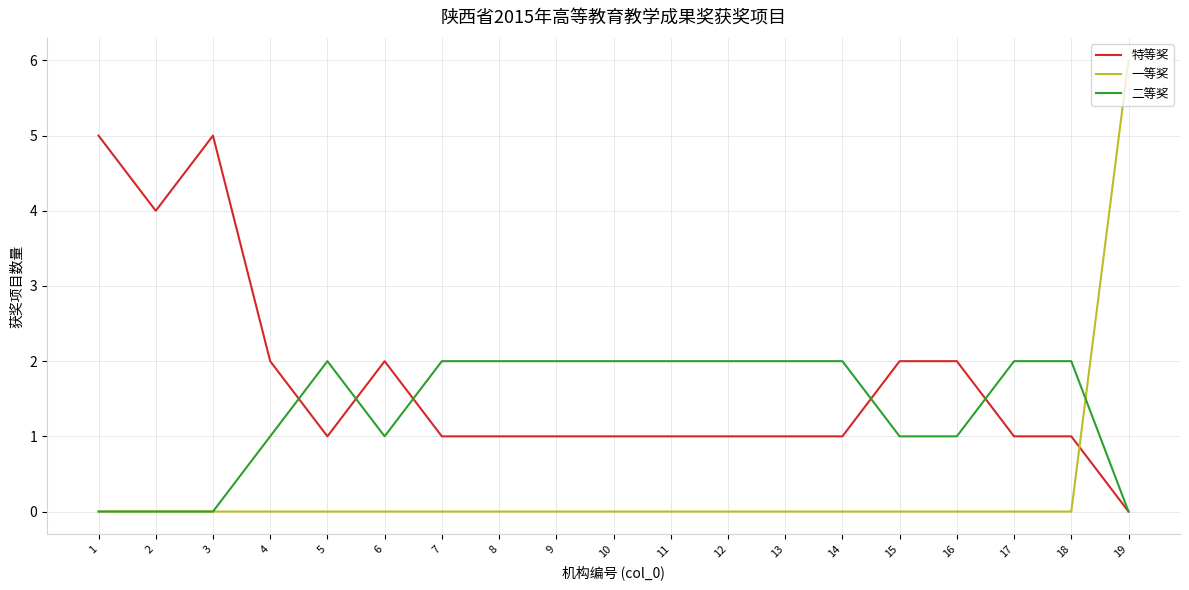

Reading right to left, extract all data points from this chart.

特等奖: 0	1	1	2	2	1	1	1	1	1	1	1	1	2	1	2	5	4	5
一等奖: 6	0	0	0	0	0	0	0	0	0	0	0	0	0	0	0	0	0	0
二等奖: 0	2	2	1	1	2	2	2	2	2	2	2	2	1	2	1	0	0	0